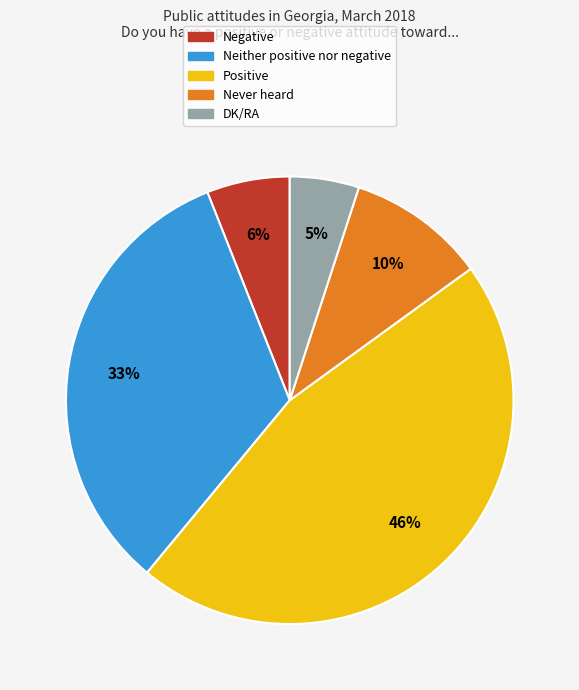

What is the smallest slice in the pie chart?

DK/RA